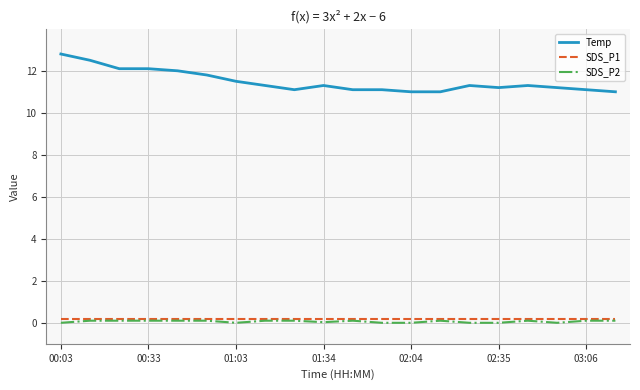

True or false: Temp and SDS_P1 intersect in this chart.

False